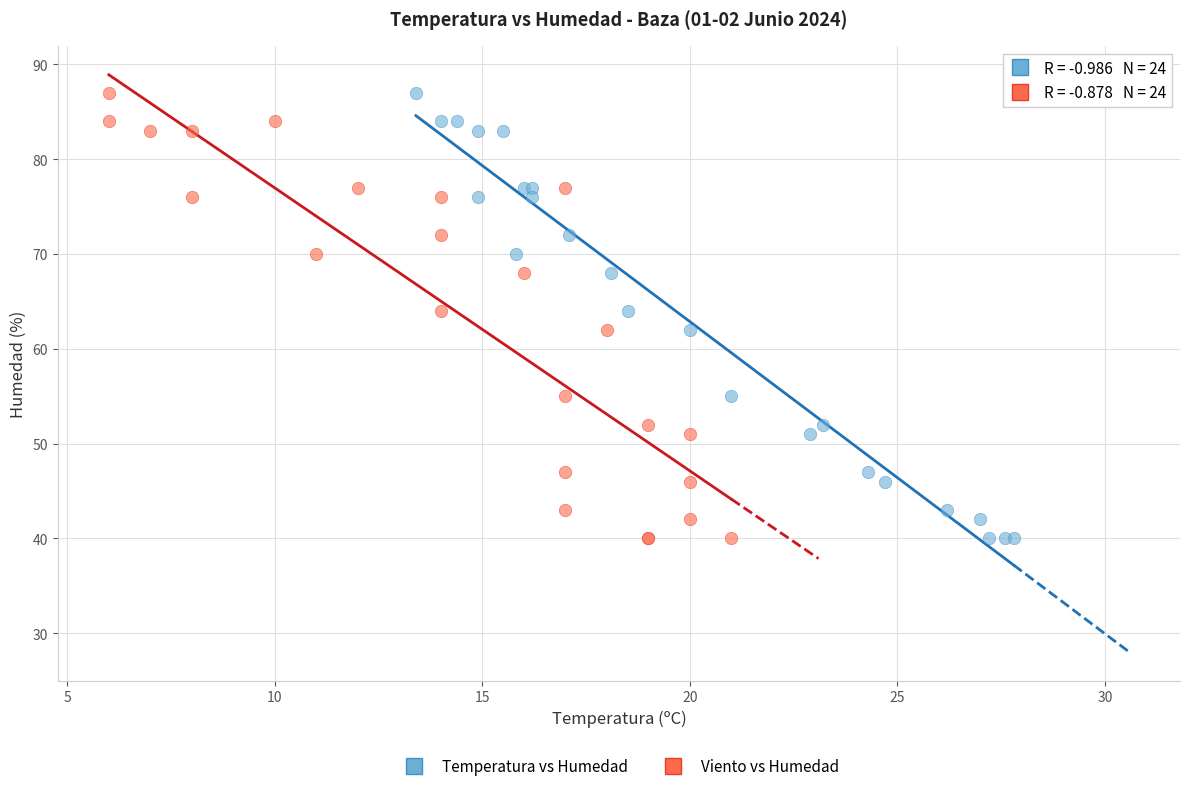

What are all the series names shown in the legend?

Temperatura vs Humedad, Viento vs Humedad